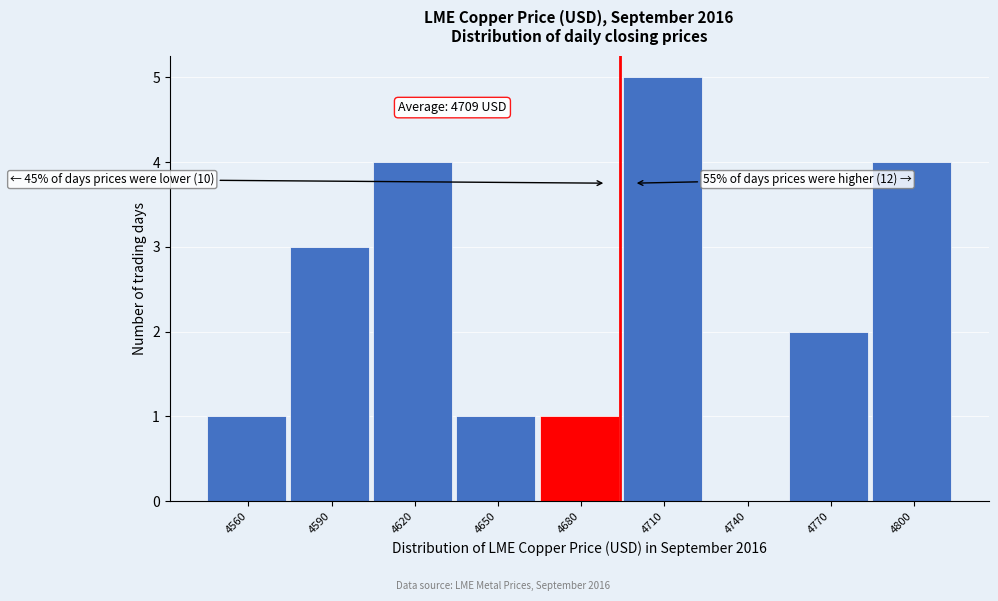

Reading left to right, transcribe all the data shown in this chart.

4560=1	4590=3	4620=4	4650=1	4680=1	4710=5	4740=0	4770=2	4800=4